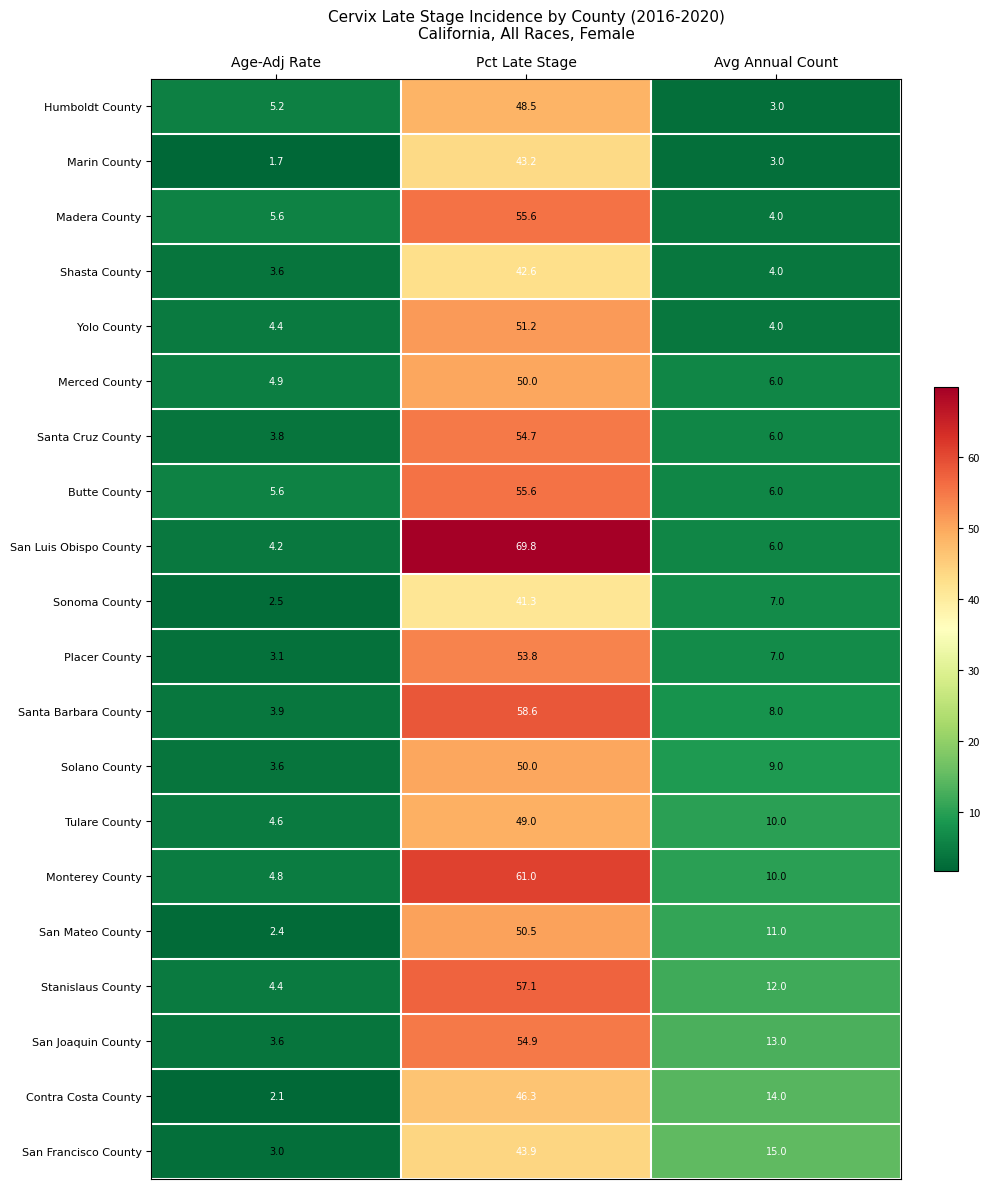

List the labels in order of San Luis Obispo County value, largest first.

Pct Late Stage, Avg Annual Count, Age-Adj Rate